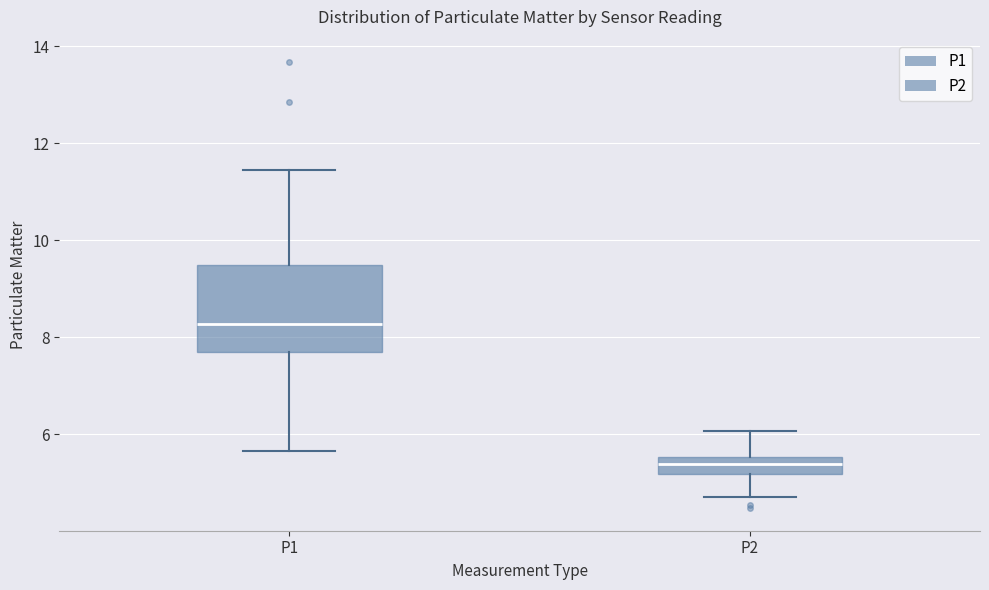

Reading left to right, read every box against the y-axis: the position of its median line, the range the box covers, and the ends of its whiskers. The values are not printed on the chart, so give them approximately, as read against the axis.

P1: median 8.2, box 7.6 to 9.4, whiskers 5.6 to 11.4
P2: median 5.4, box 5.2 to 5.6, whiskers 4.8 to 6.0